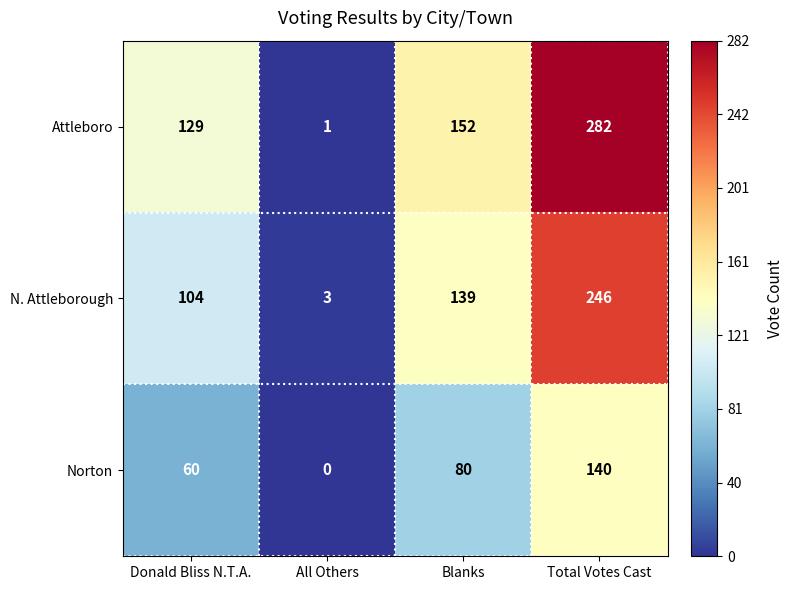

Where is Attleboro nearest to the value 141?

Blanks